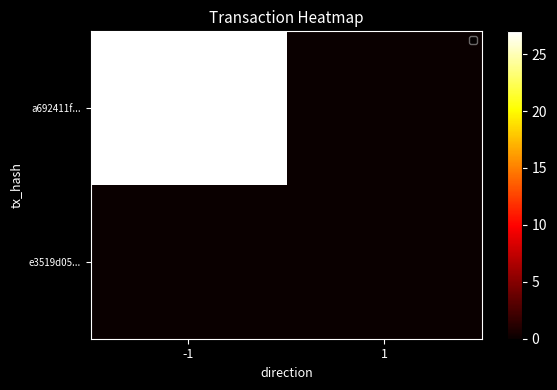

Which series has the largest total across all categories?

a692411f...